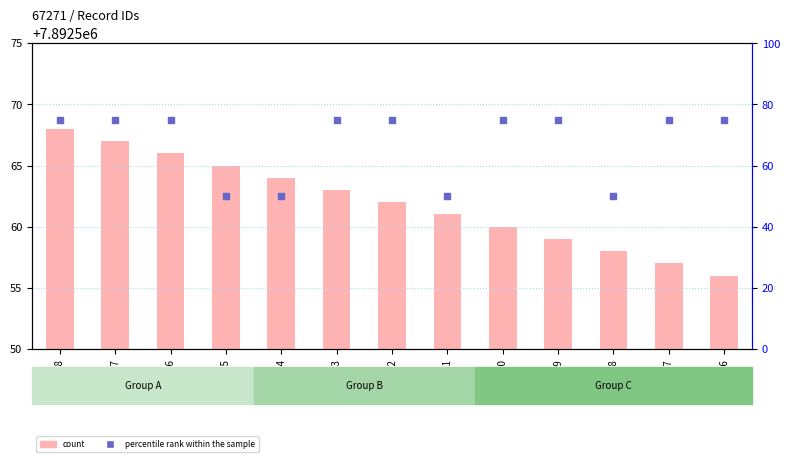

At which category is the sum across all series the highest?

7892568